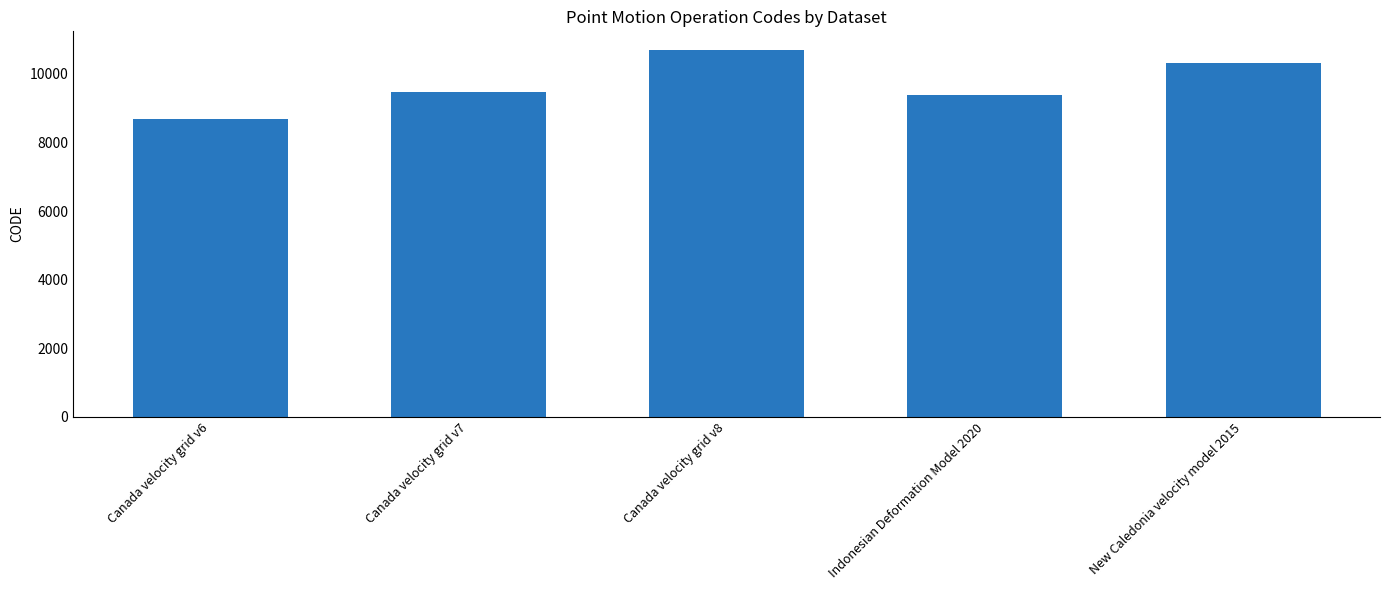

How many series are shown in this chart?

1